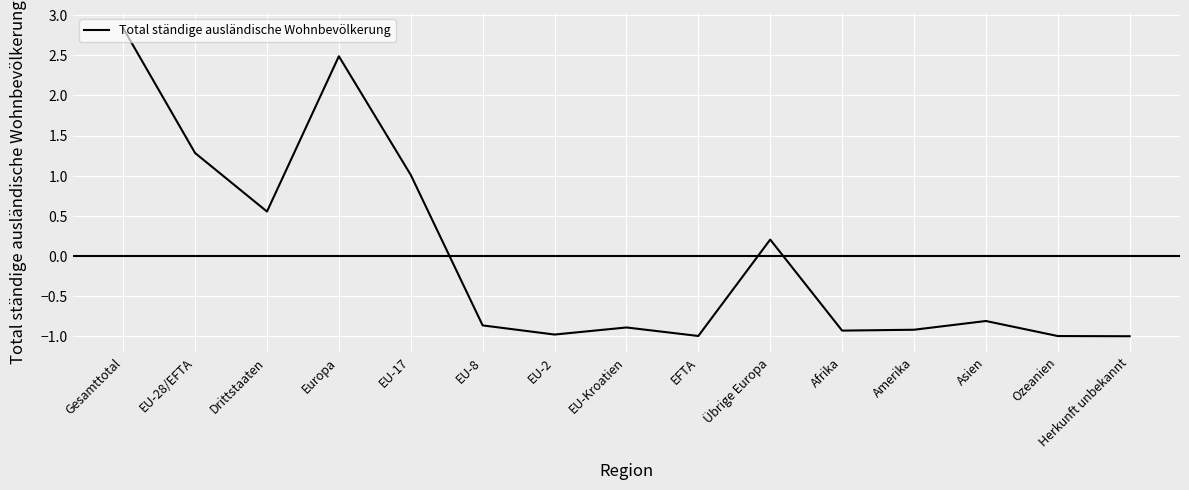

What is the greatest value displayed?

2.8